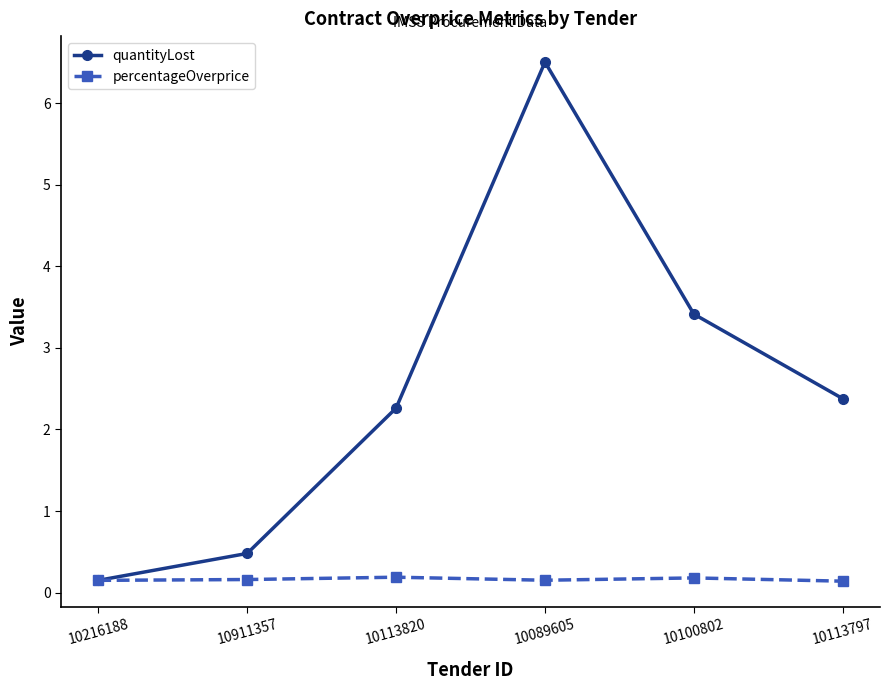

Which series has the largest total across all categories?

quantityLost